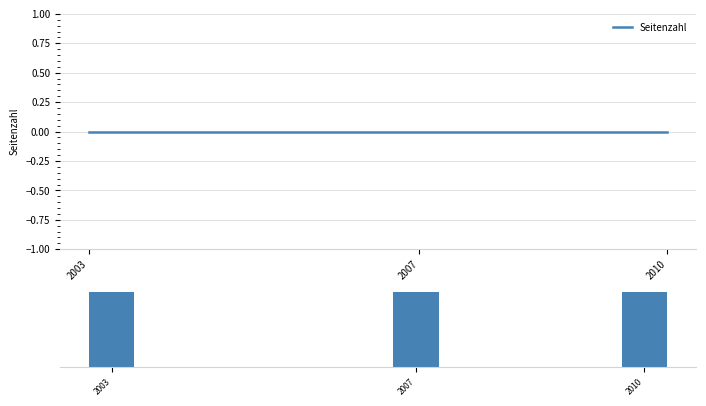

Reading left to right, transcribe all the data shown in this chart.

Seitenzahl: 0.0	0.0	0.0
Seitenzahl (bar): 0.1	0.1	0.1